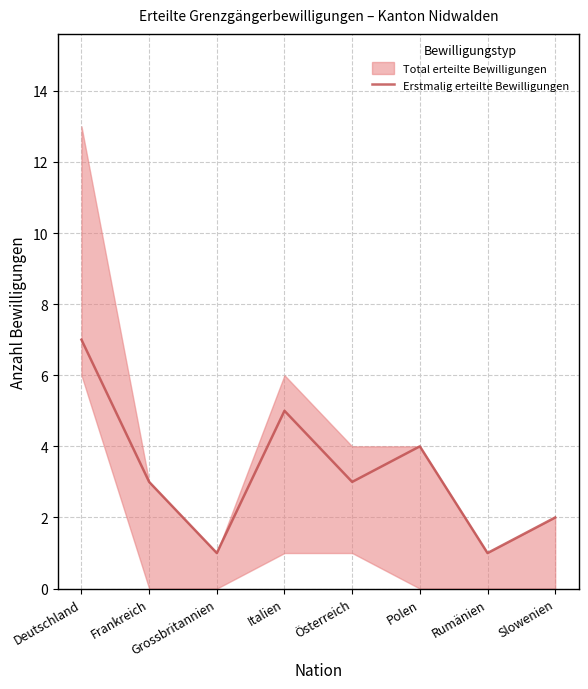

Reading left to right, extract all data points from this chart.

7	3	1	5	3	4	1	2